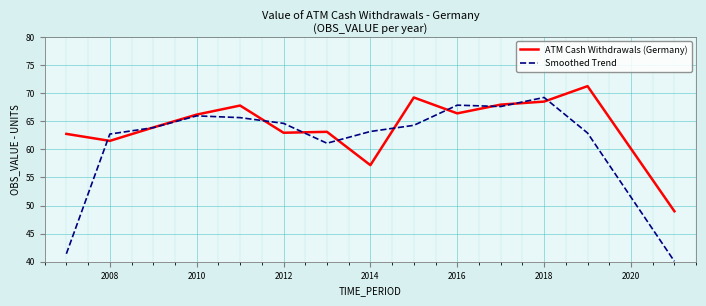

What is the difference between the maximum and minimum values in the Smoothed Trend series?

29.2